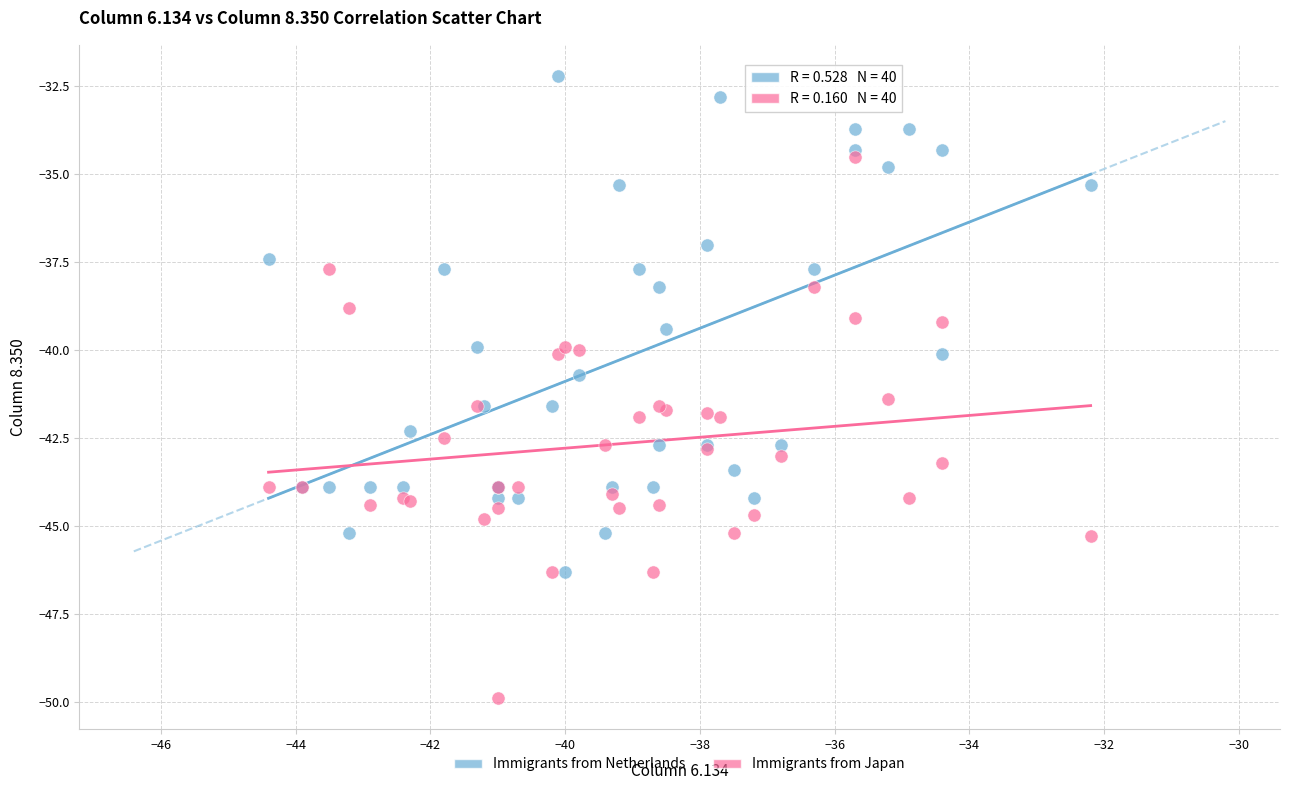

What are all the series names shown in the legend?

Immigrants from Netherlands, Immigrants from Japan